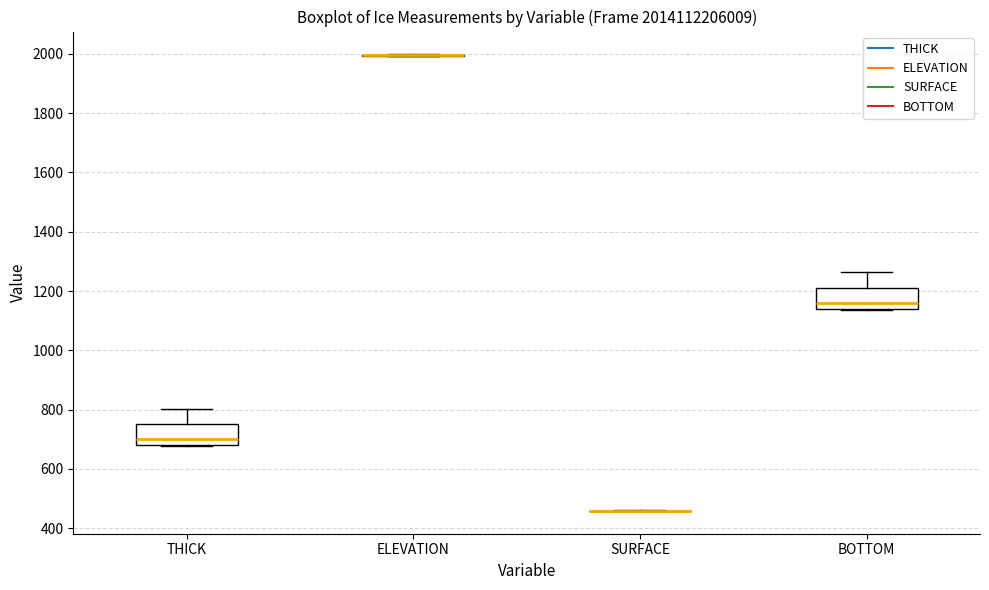

Reading left to right, read every box against the y-axis: the position of its median line, the range the box covers, and the ends of its whiskers. The values are not printed on the chart, so give them approximately, as read against the axis.

THICK: median 700, box 680 to 760, whiskers 680 to 800
ELEVATION: box collapsed to a line at 2000, whiskers 2000 to 2000
SURFACE: box collapsed to a line at 460, whiskers 460 to 460
BOTTOM: median 1160, box 1140 to 1220, whiskers 1140 to 1260